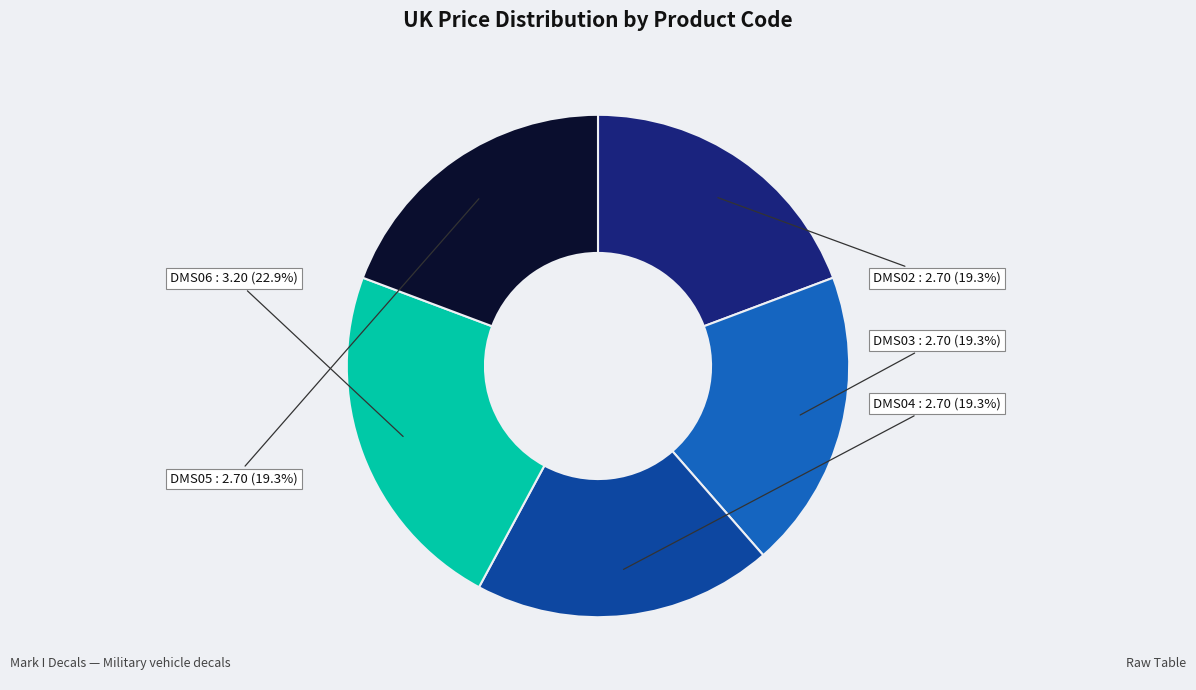

How many slices are in this pie chart?

5